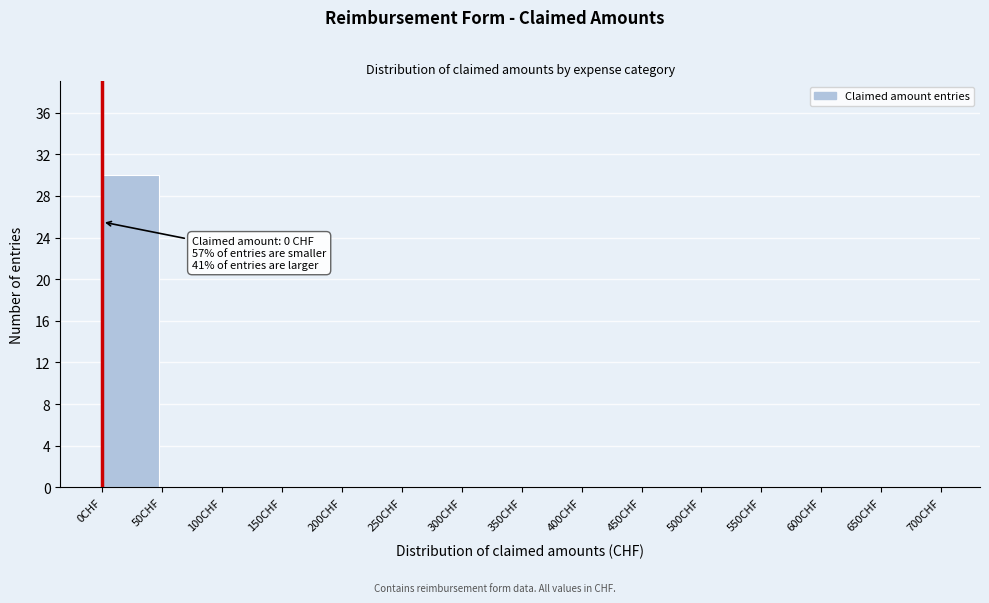

Which range on the x-axis has the tallest bar?

0 to 50